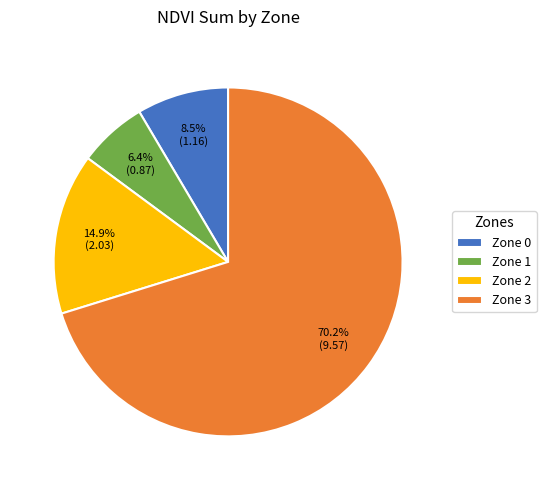

Rank the categories by value from lowest to highest.

Zone 1, Zone 0, Zone 2, Zone 3